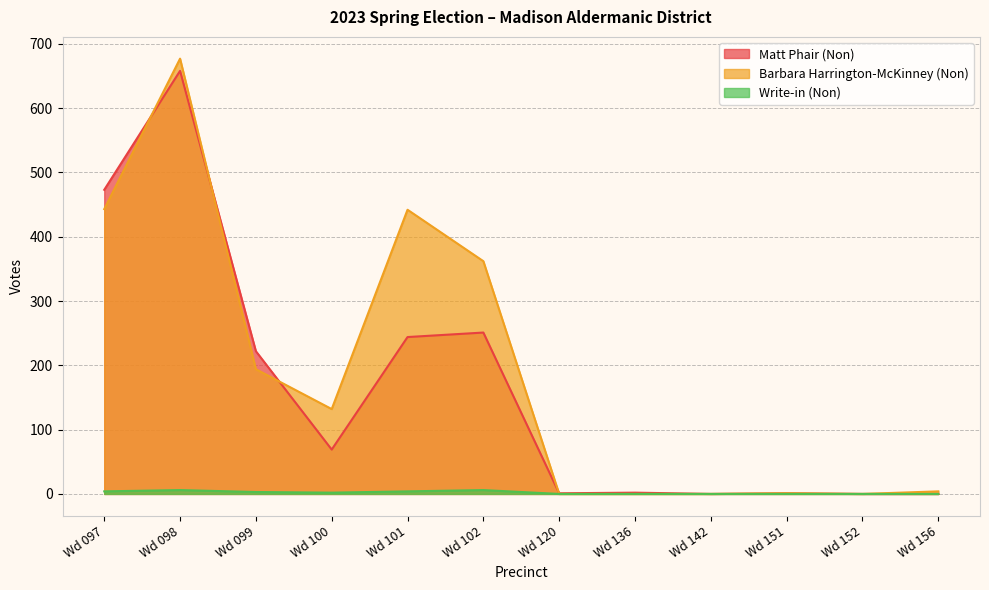

The value of Write-in (Non) at Wd 152 is 0. True or false?

True